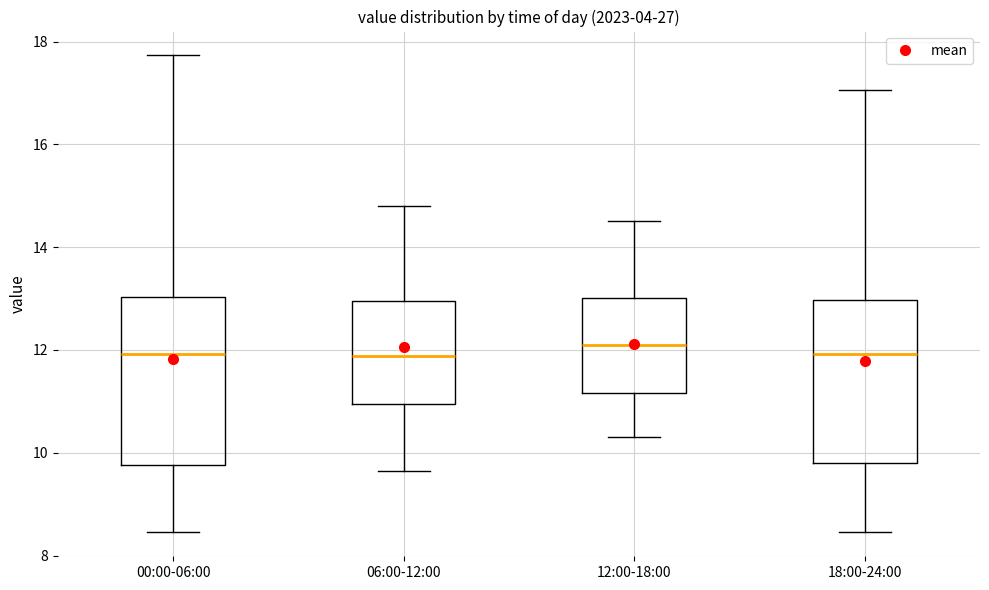

Reading left to right, read every box against the y-axis: the position of its median line, the range the box covers, and the ends of its whiskers. The values are not printed on the chart, so give them approximately, as read against the axis.

00:00-06:00: median 12.0, box 9.8 to 13.0, whiskers 8.4 to 17.8
06:00-12:00: median 11.8, box 11.0 to 13.0, whiskers 9.6 to 14.8
12:00-18:00: median 12.2, box 11.2 to 13.0, whiskers 10.4 to 14.6
18:00-24:00: median 12.0, box 9.8 to 13.0, whiskers 8.4 to 17.0